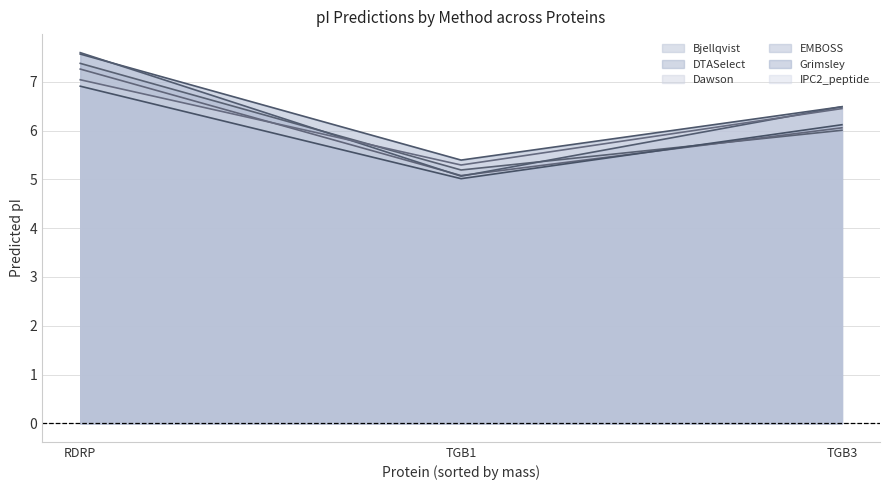

Rank the series by their maximum value, from lowest to highest.

Grimsley, IPC2_peptide, Dawson, Bjellqvist, DTASelect, EMBOSS